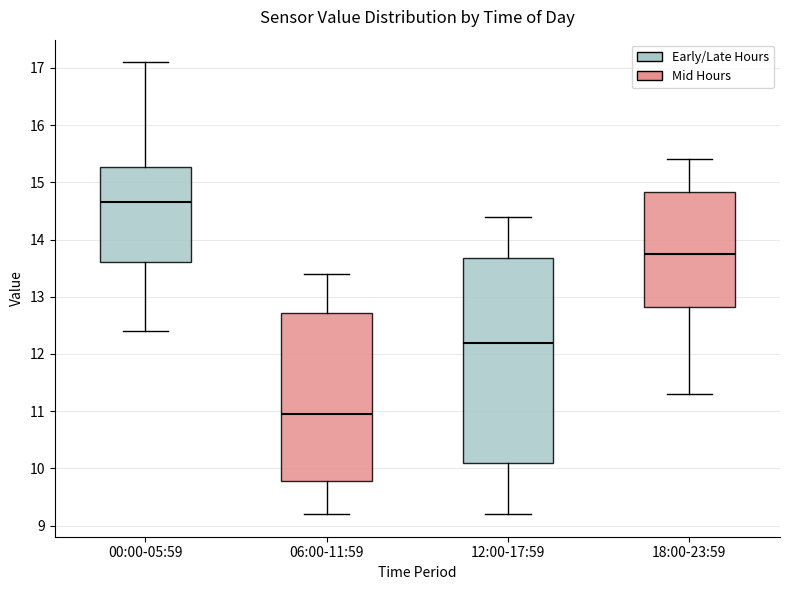

Comparing the boxes themselves (not the whiskers), which one is the tallest?

12:00-17:59